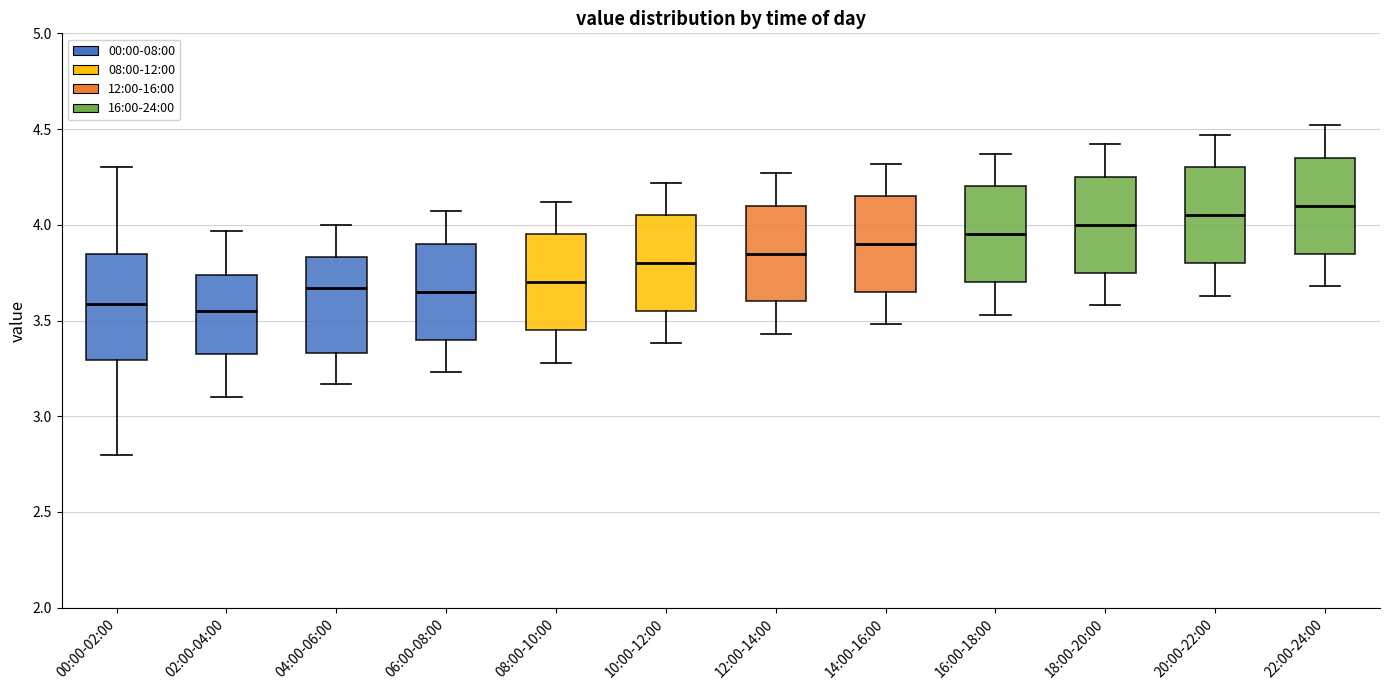

Reading left to right, transcribe this box plot: for each box, give where its median line is, the range the box spans, and where its two whiskers end, as read against the y-axis. The values are not printed on the chart, so give them approximately, as read against the axis.

00:00-02:00: median 3.60, box 3.30 to 3.85, whiskers 2.80 to 4.30
02:00-04:00: median 3.55, box 3.30 to 3.75, whiskers 3.10 to 3.95
04:00-06:00: median 3.65, box 3.35 to 3.85, whiskers 3.15 to 4.00
06:00-08:00: median 3.65, box 3.40 to 3.90, whiskers 3.25 to 4.05
08:00-10:00: median 3.70, box 3.45 to 3.95, whiskers 3.30 to 4.10
10:00-12:00: median 3.80, box 3.55 to 4.05, whiskers 3.40 to 4.20
12:00-14:00: median 3.85, box 3.60 to 4.10, whiskers 3.45 to 4.25
14:00-16:00: median 3.90, box 3.65 to 4.15, whiskers 3.50 to 4.30
16:00-18:00: median 3.95, box 3.70 to 4.20, whiskers 3.55 to 4.35
18:00-20:00: median 4.00, box 3.75 to 4.25, whiskers 3.60 to 4.40
20:00-22:00: median 4.05, box 3.80 to 4.30, whiskers 3.65 to 4.45
22:00-24:00: median 4.10, box 3.85 to 4.35, whiskers 3.70 to 4.50